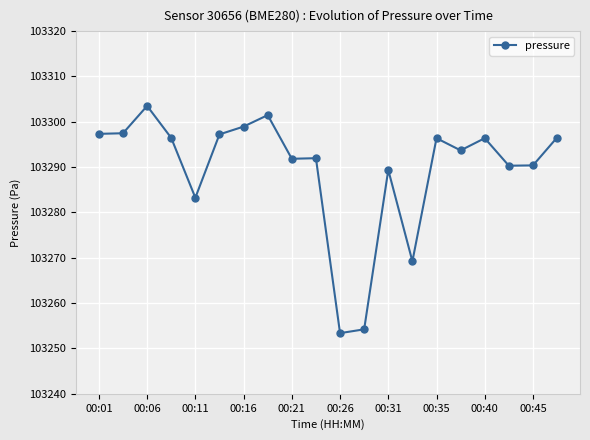

What is the value of the 2nd point from the left?

103297.5